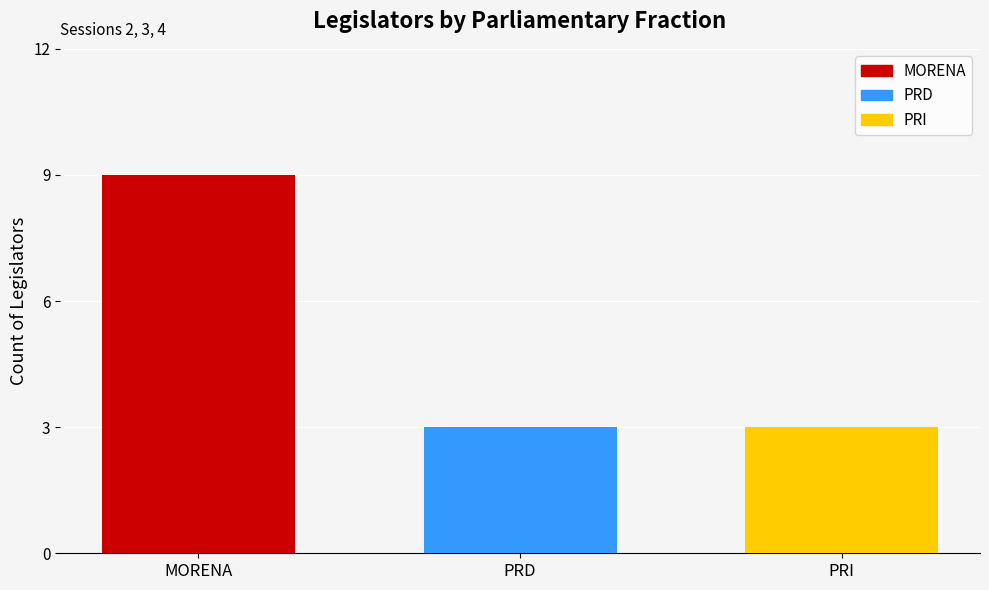

What position from the right is PRI?

1